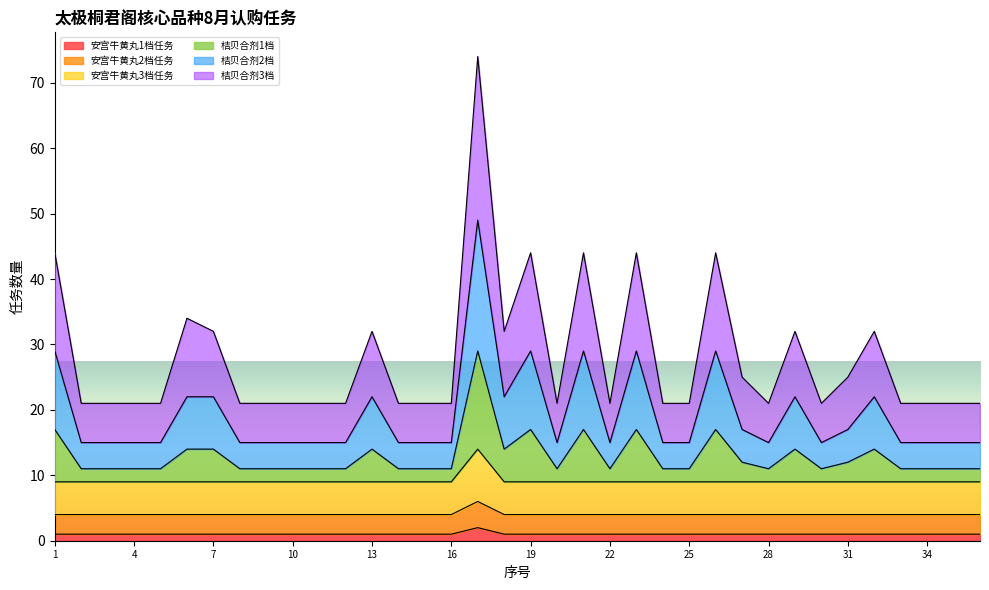

What are all the series names shown in the legend?

安宫牛黄丸1档任务, 安宫牛黄丸2档任务, 安宫牛黄丸3档任务, 桔贝合剂1档, 桔贝合剂2档, 桔贝合剂3档